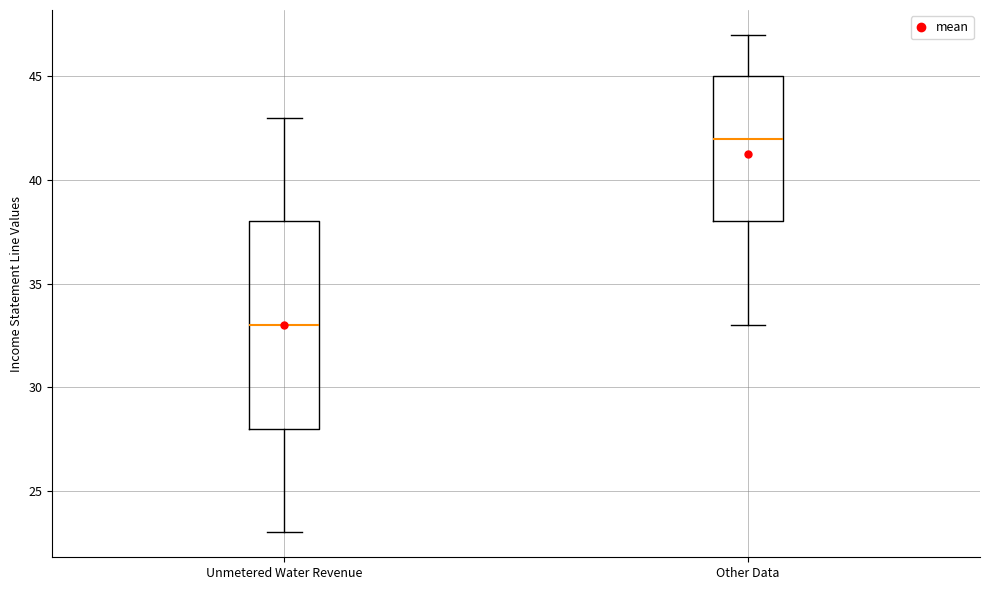

Reading left to right, read every box against the y-axis: the position of its median line, the range the box covers, and the ends of its whiskers. The values are not printed on the chart, so give them approximately, as read against the axis.

Unmetered Water Revenue: median 33, box 28 to 38, whiskers 23 to 43
Other Data: median 42, box 38 to 45, whiskers 33 to 47